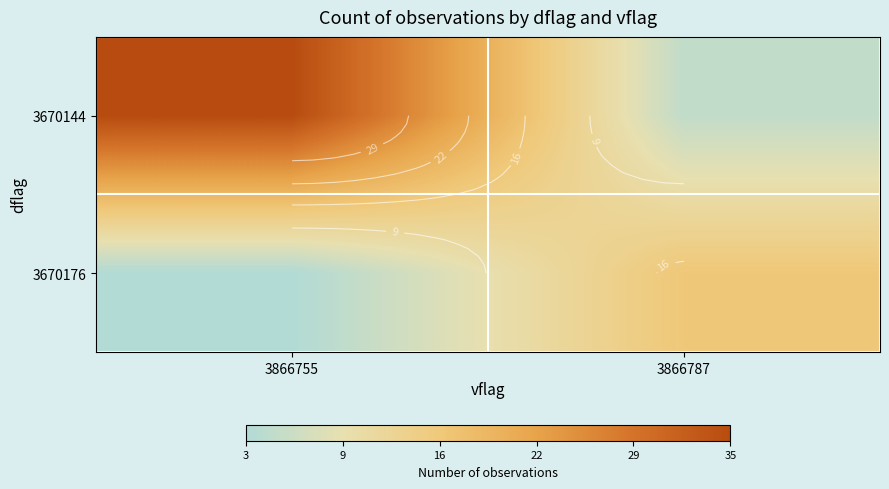

What is the difference between the maximum and minimum values in the 3670144 series?

30